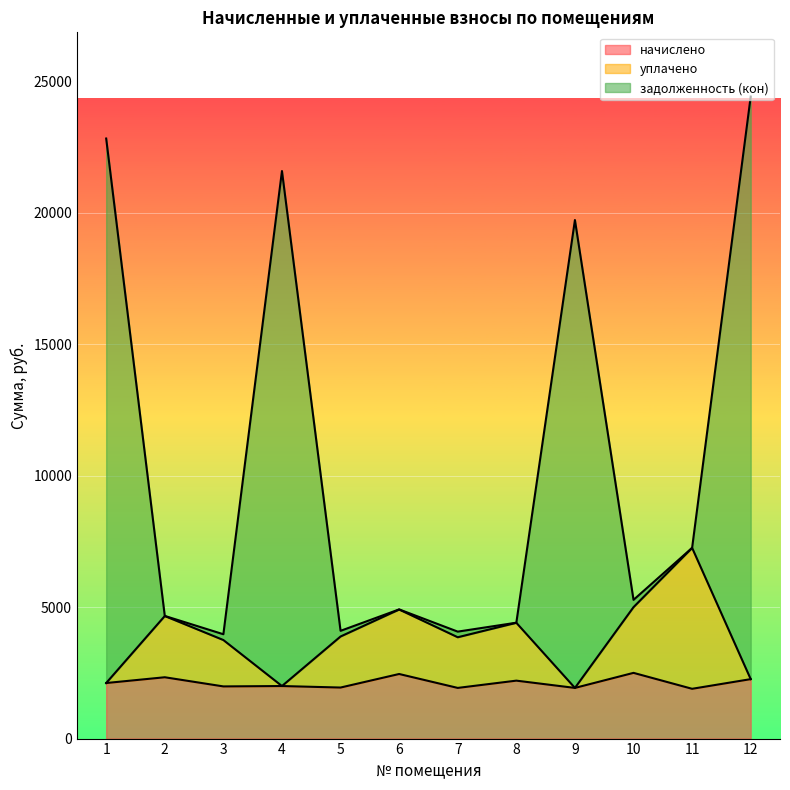

The value of начислено at 8 is 3868.6. True or false?

False